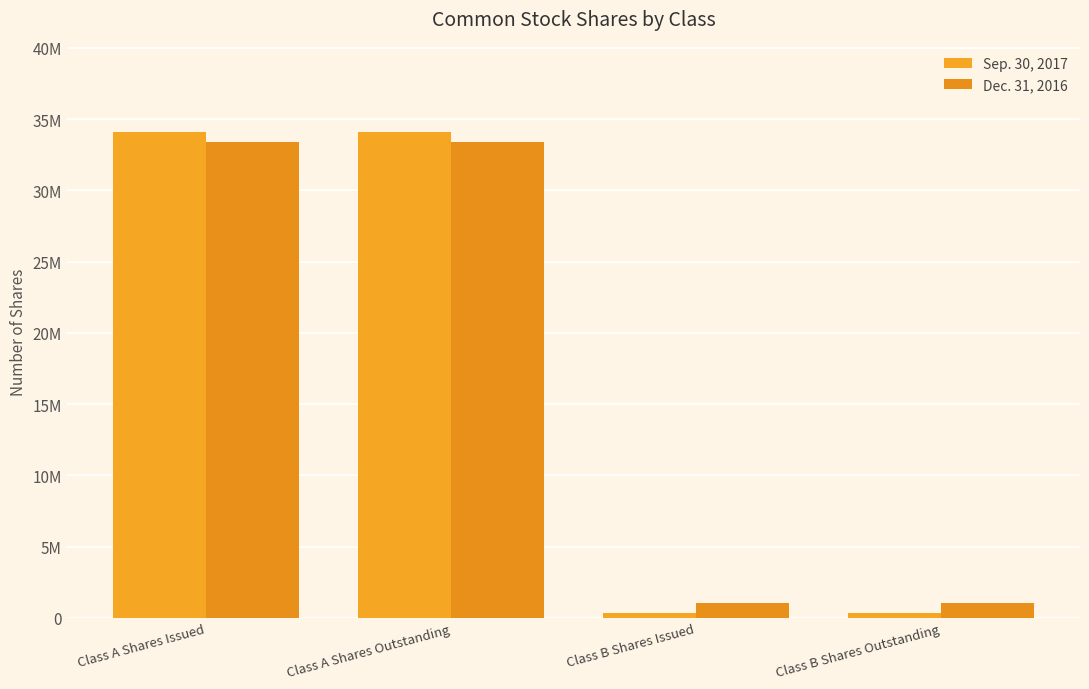

What is the lowest value of the Sep. 30, 2017 series?

369272